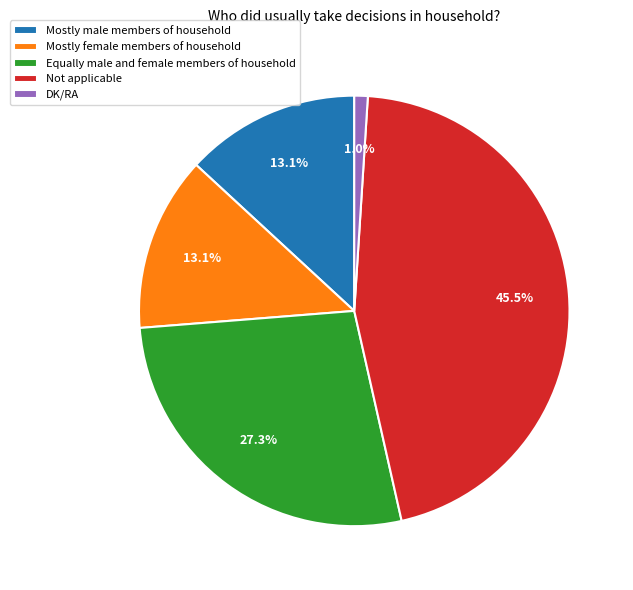

To the nearest percent, what is the combined percentage of Mostly male members of household and Mostly female members of household?

26%